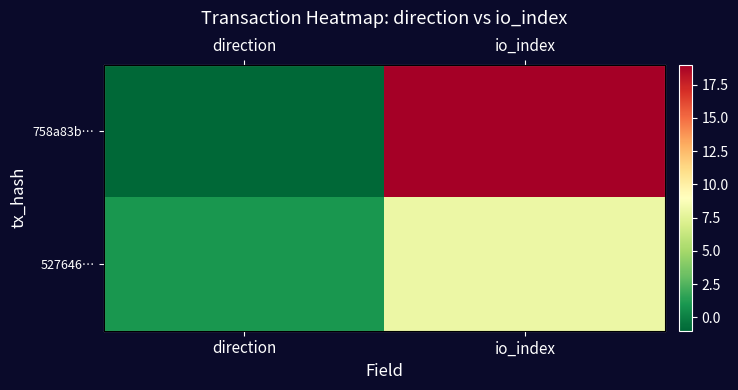

True or false: 527646… has a value of 1 at direction.

True